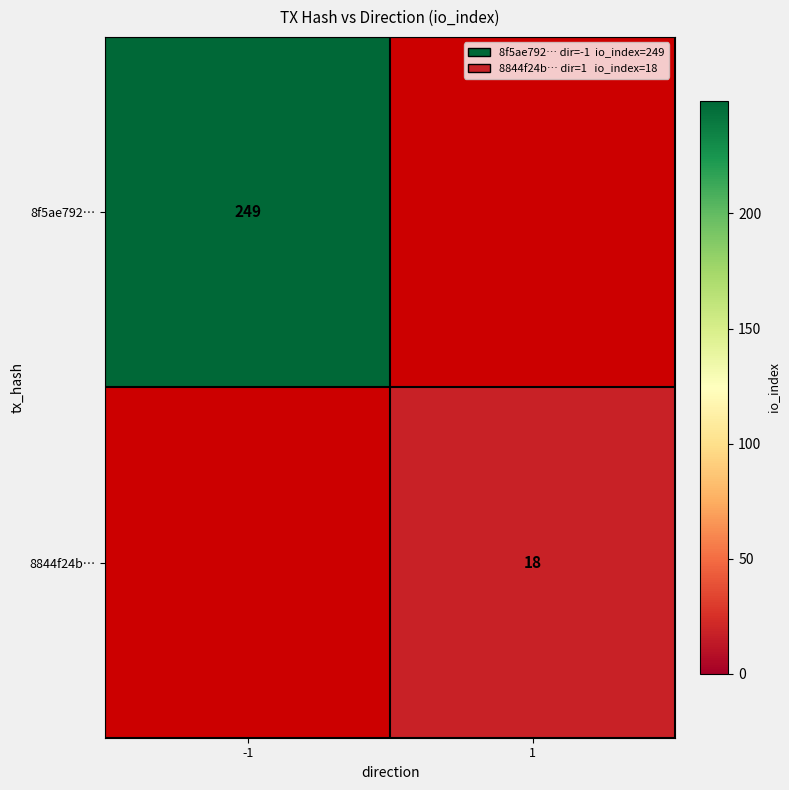

The 8844f24b… series shows 27 at 1. True or false?

False